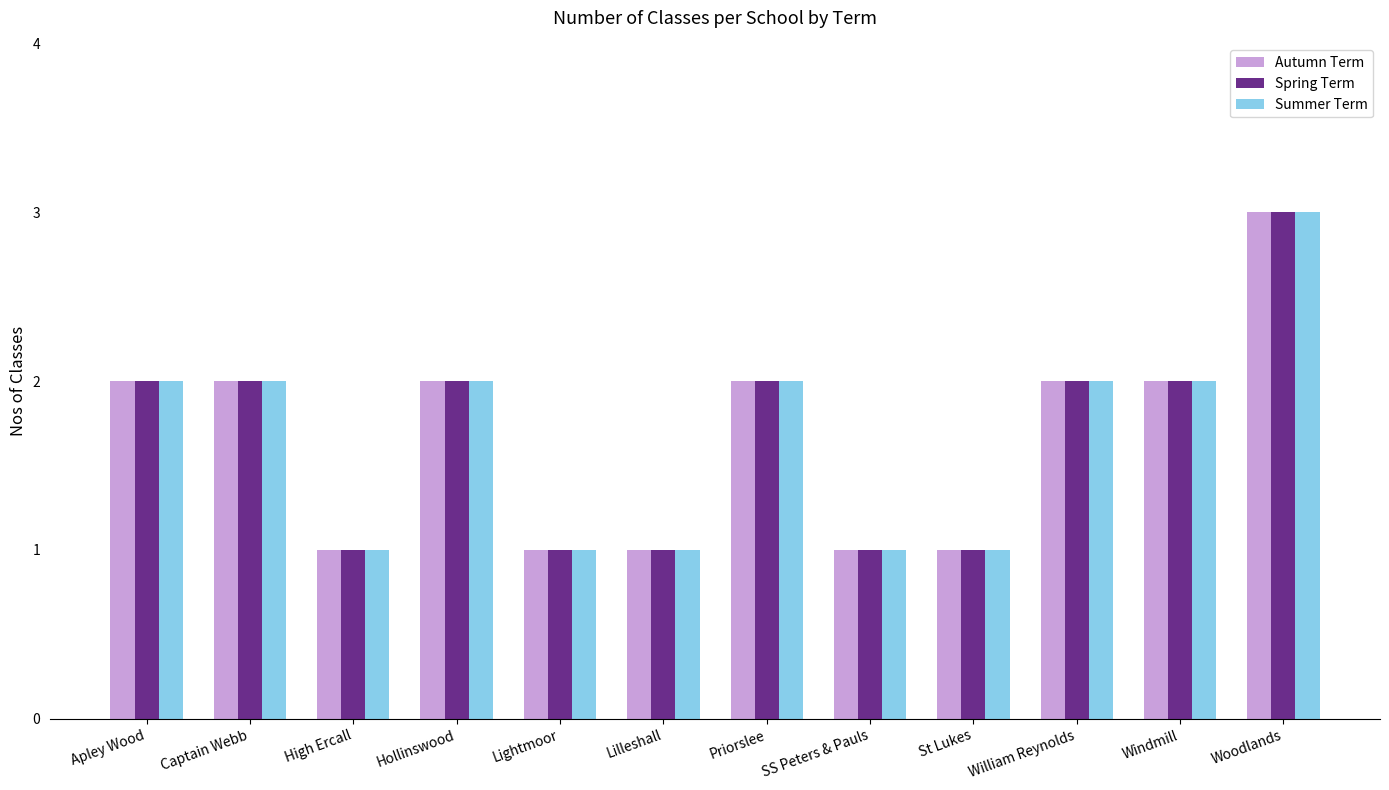

What is the sum of the Autumn Term values at Woodlands and Apley Wood?

5